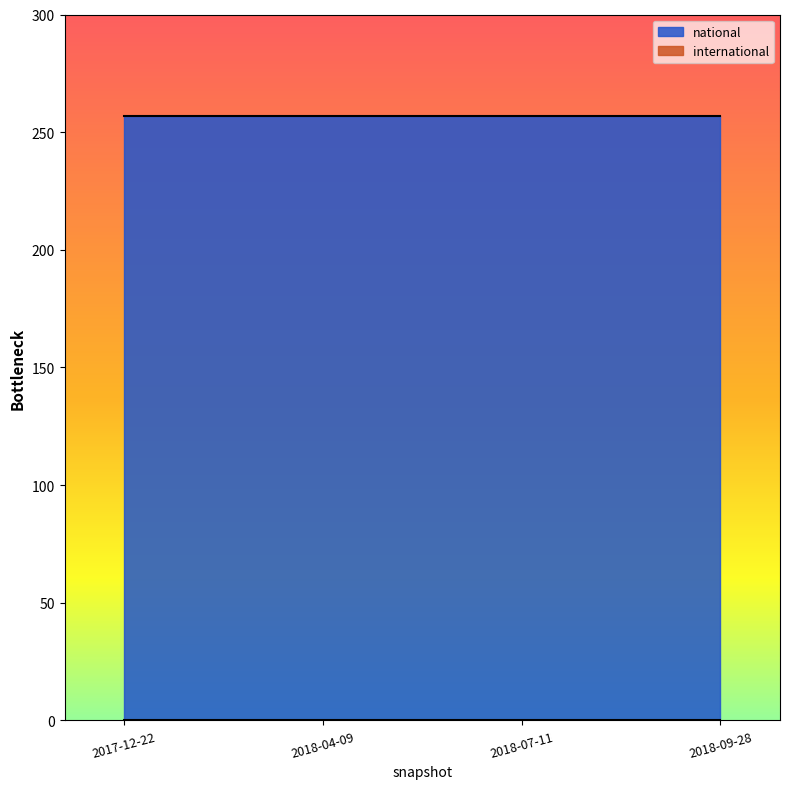

True or false: national has a value of 257 at 2017-12-22.

True